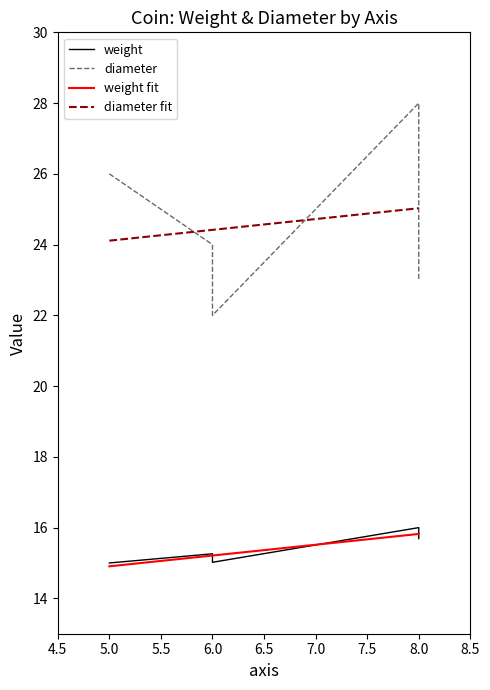

Reading left to right, transcribe all the data shown in this chart.

weight: 15.0	15.3	15.0	16.0	15.7
diameter: 26.0	24.0	22.0	28.0	23.0
weight fit: 14.9	15.2	15.2	15.8	15.8
diameter fit: 24.1	24.4	24.4	25.0	25.0